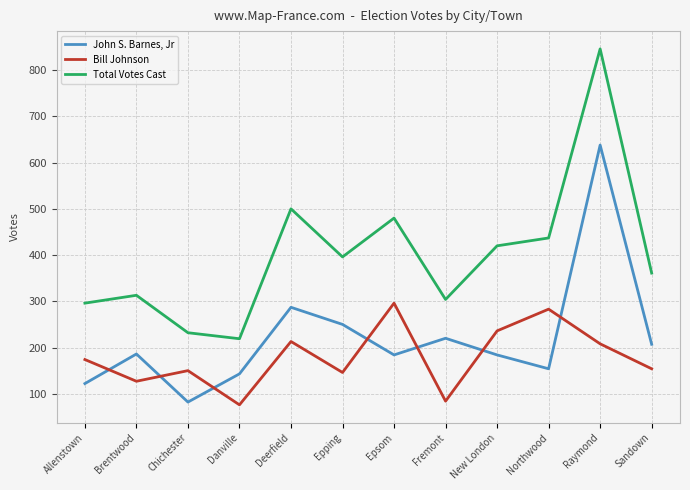

In John S. Barnes, Jr, how many points are higher than both neighbors (excluding endpoints)?

4